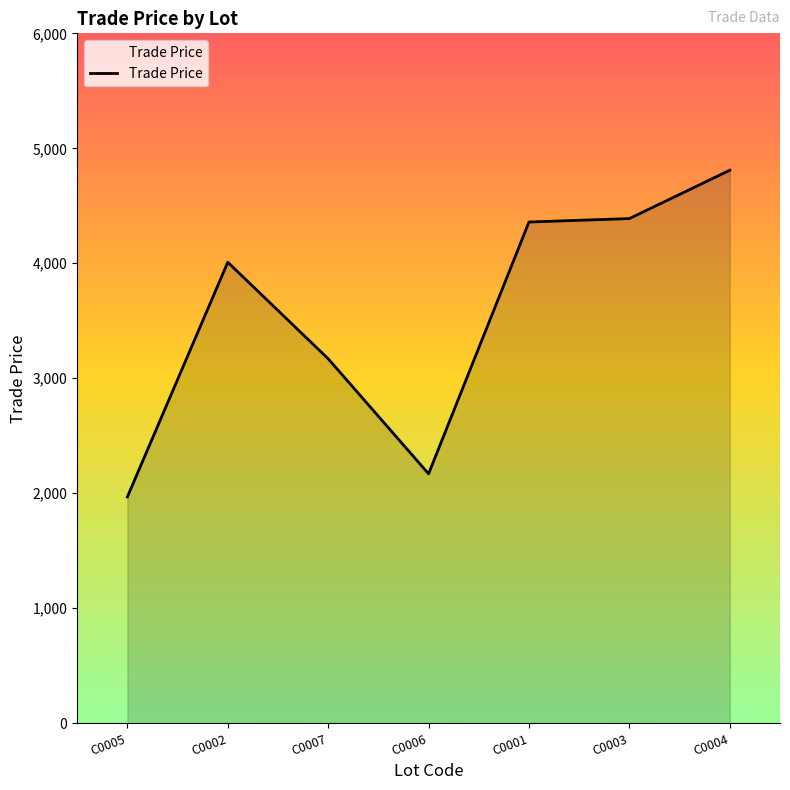

What is the sum of the values at C0006 and C0003?

6558.0